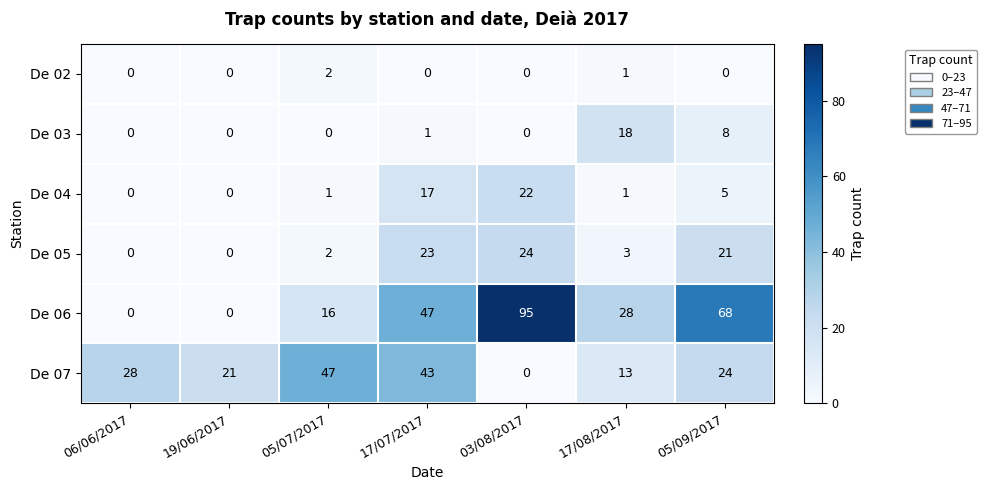

The value of De 05 at 06/06/2017 is 0. True or false?

True